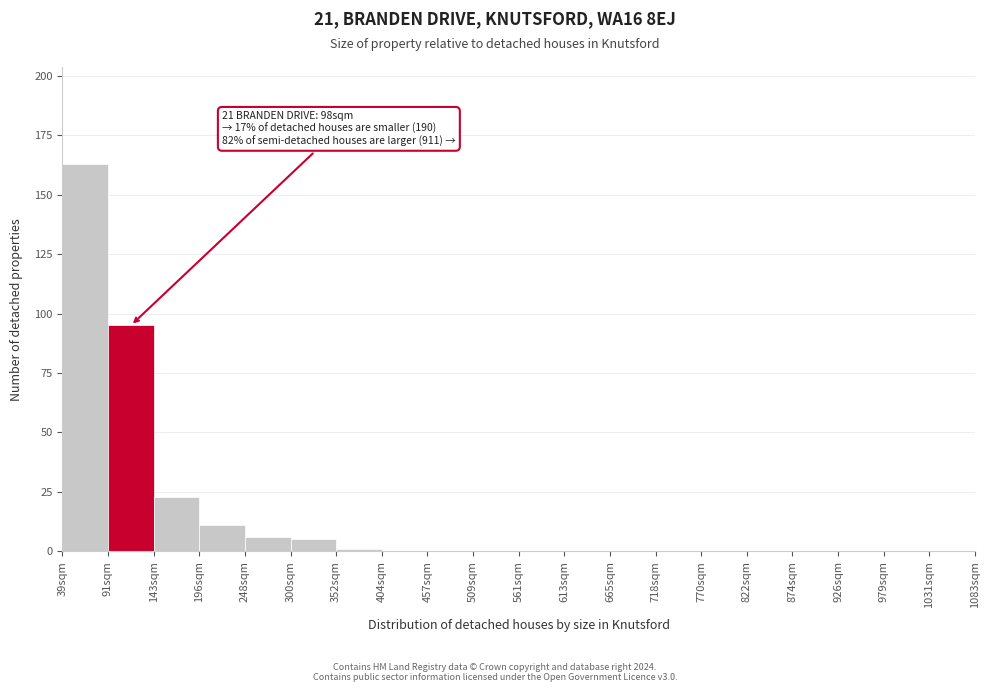

Reading right to left, list all the values displayed in this chart.

1031sqm=0	979sqm=0	926sqm=0	874sqm=0	822sqm=0	770sqm=0	718sqm=0	665sqm=0	613sqm=0	561sqm=0	509sqm=0	457sqm=0	404sqm=0	352sqm=1	300sqm=5	248sqm=6	196sqm=11	143sqm=23	91sqm=95	39sqm=163